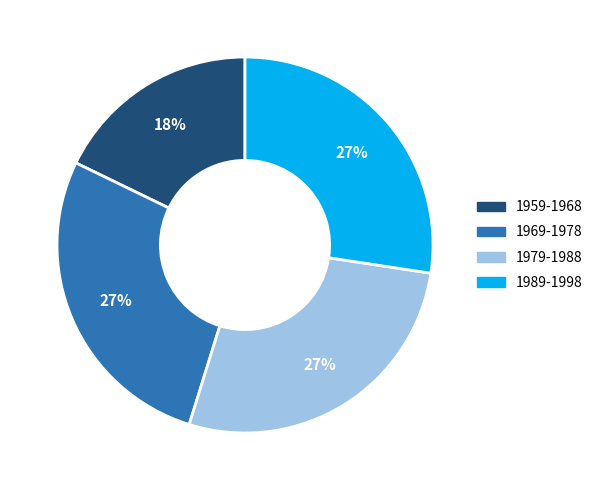

Do 1959-1968 and 1979-1988 together represent more than half of the pie?

No